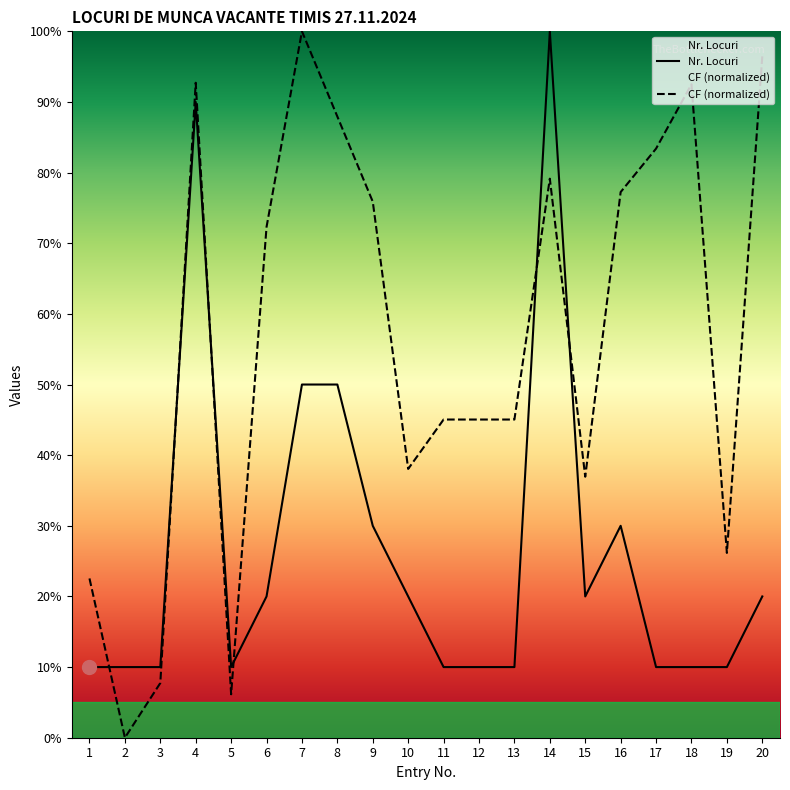

How many values in the Nr. Locuri series are below 20?

10